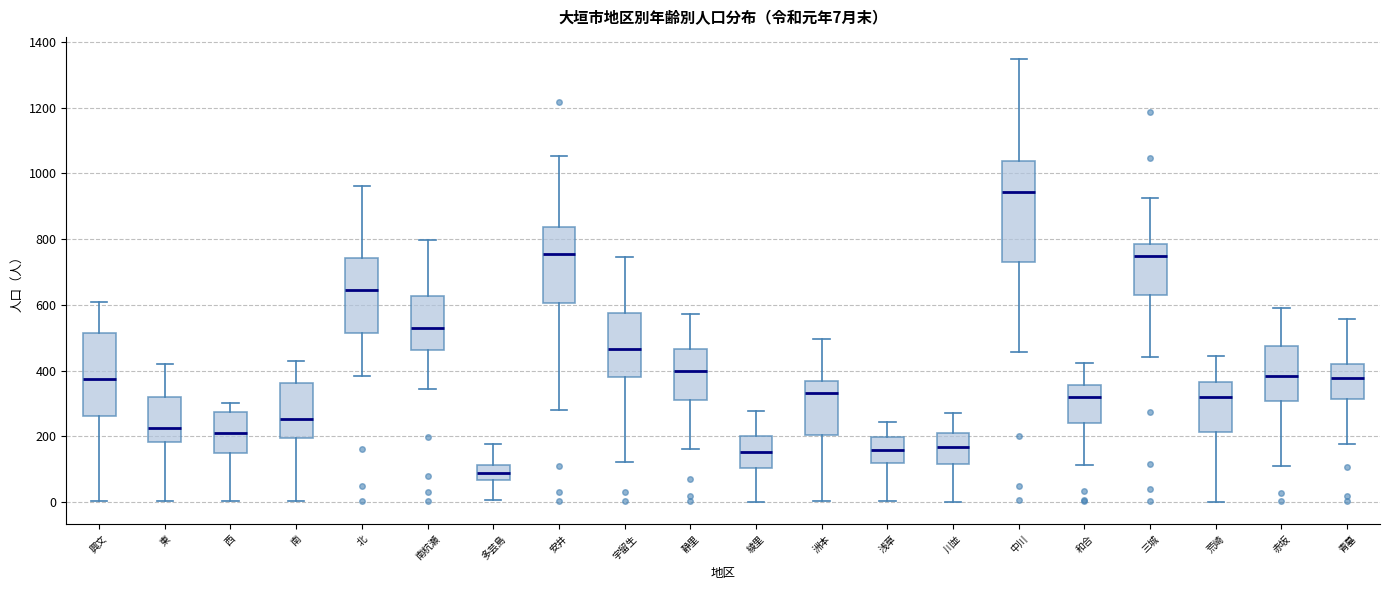

Which box's median line is the highest?

中川